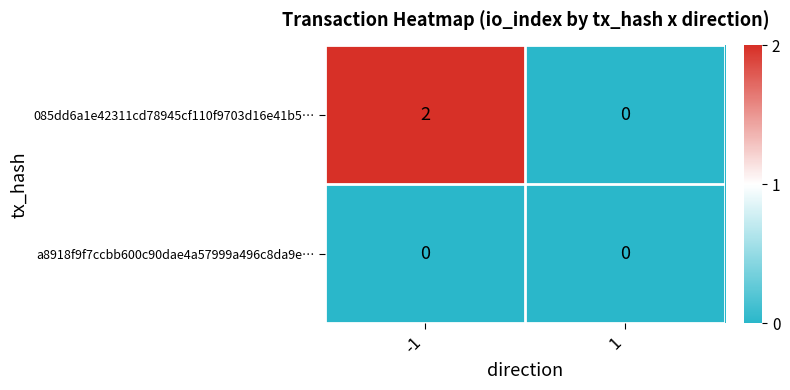

Which series has the largest total across all categories?

085dd6a1e42311cd78945cf110f9703d16e41b5…